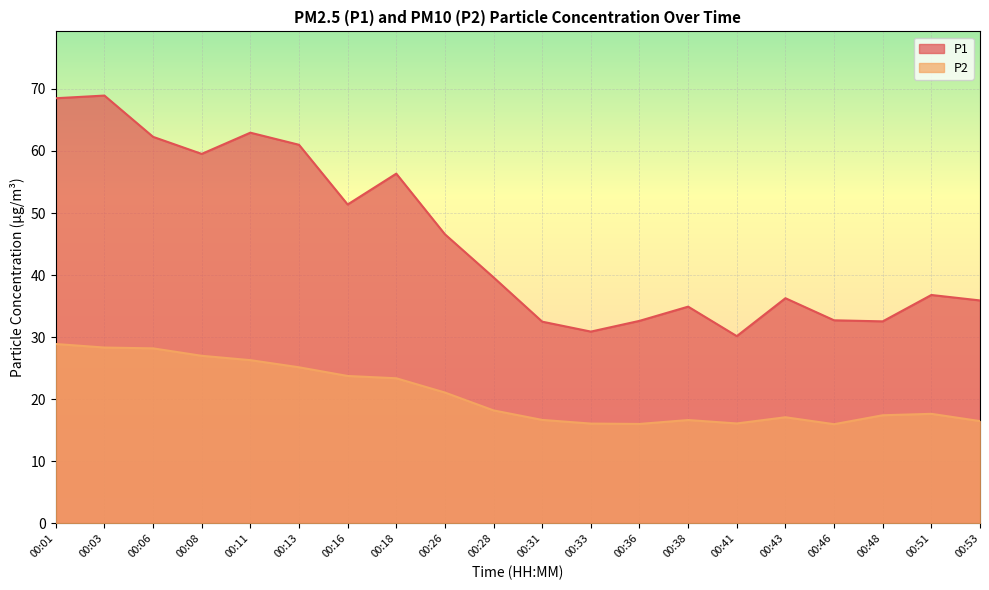

What is the sum of the P2 values at 00:33 and 00:13?

41.2